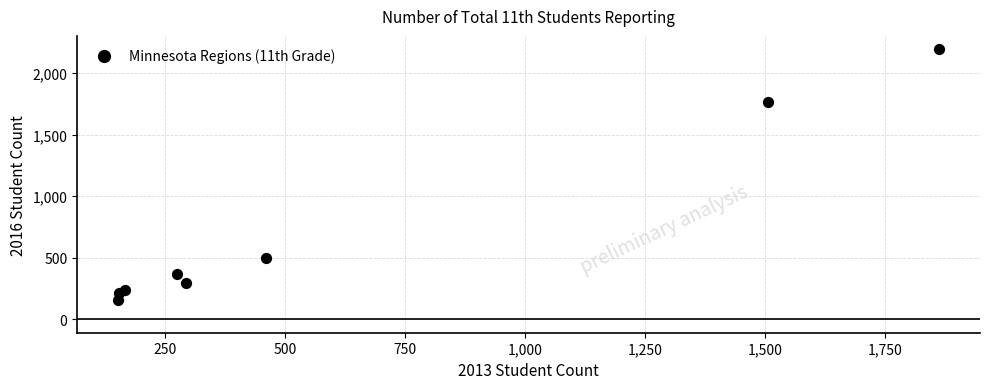

What is the range of X values (max minus min)?

1709